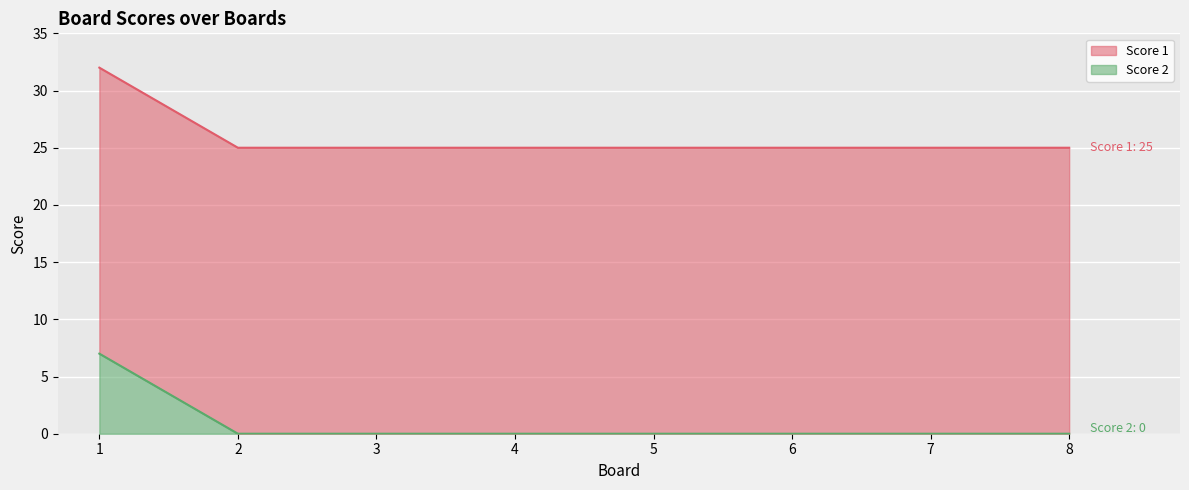

The value at 6 is 25. True or false?

True